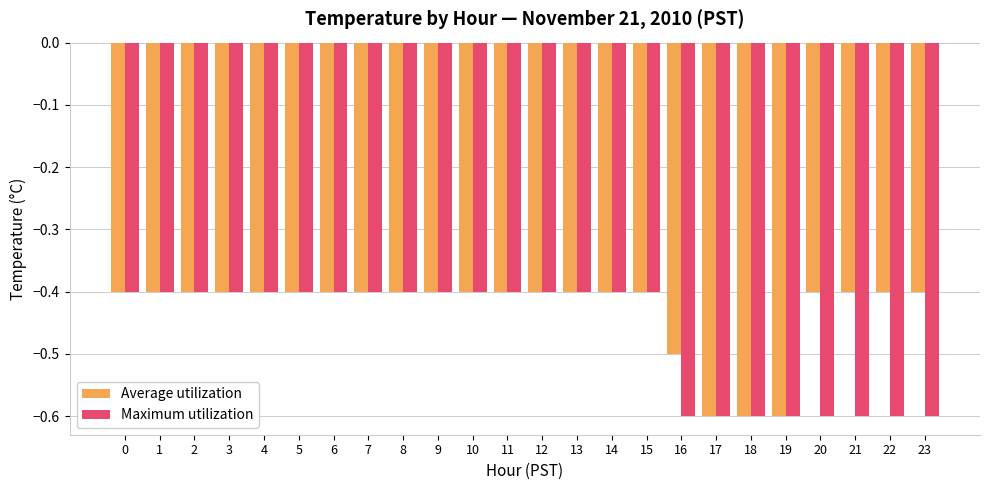

How many series are shown in this chart?

2